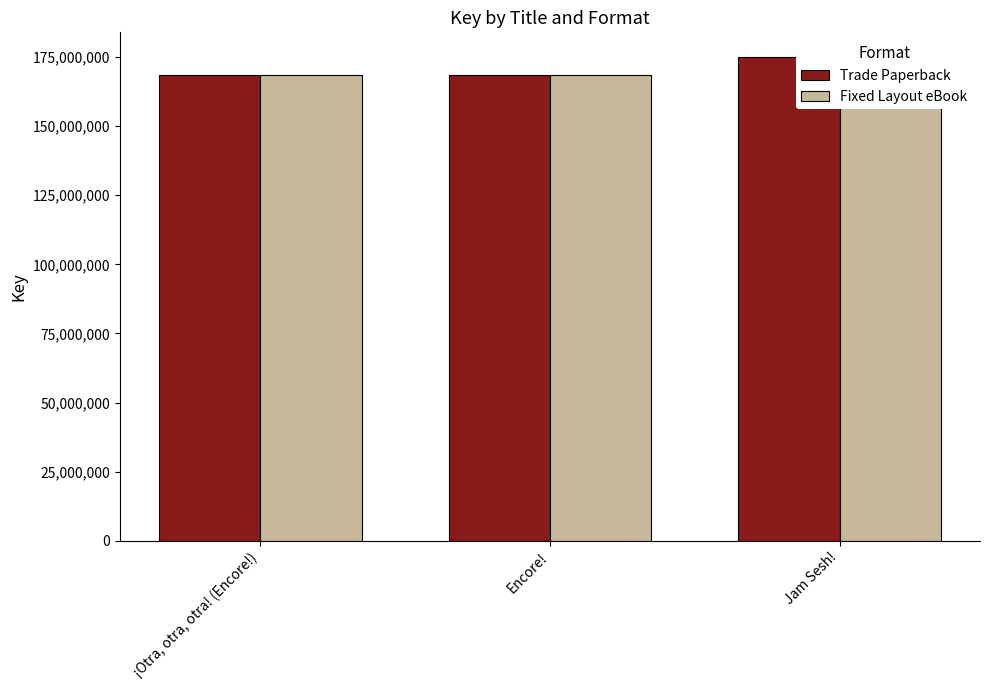

List the series in order of their peak value, lowest first.

Trade Paperback, Fixed Layout eBook